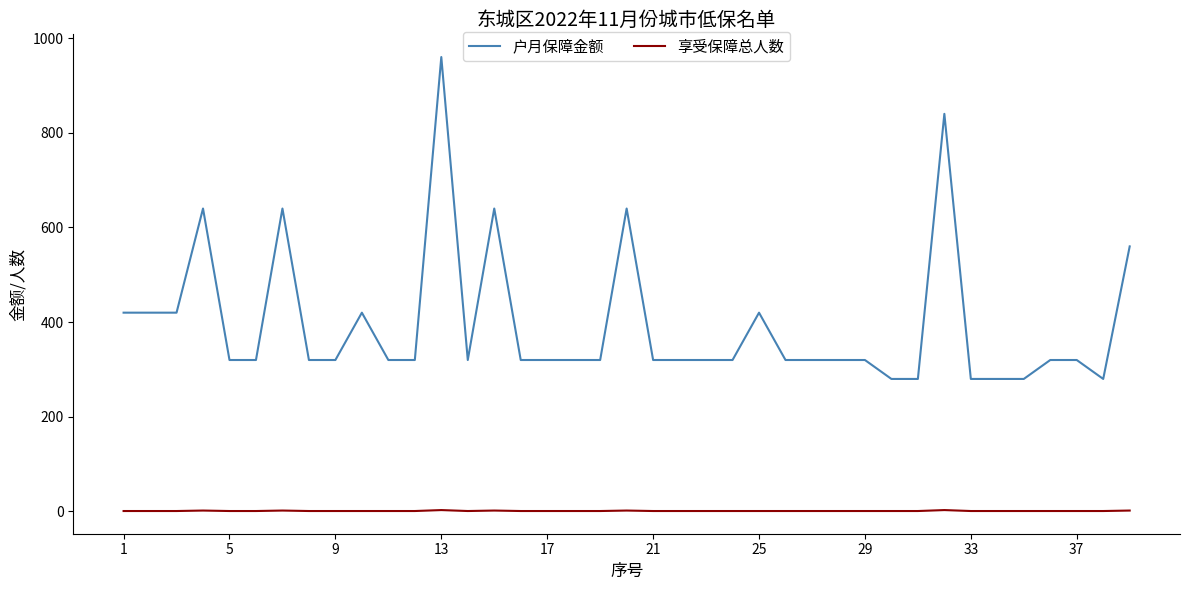

Which series has the largest total across all categories?

户月保障金额